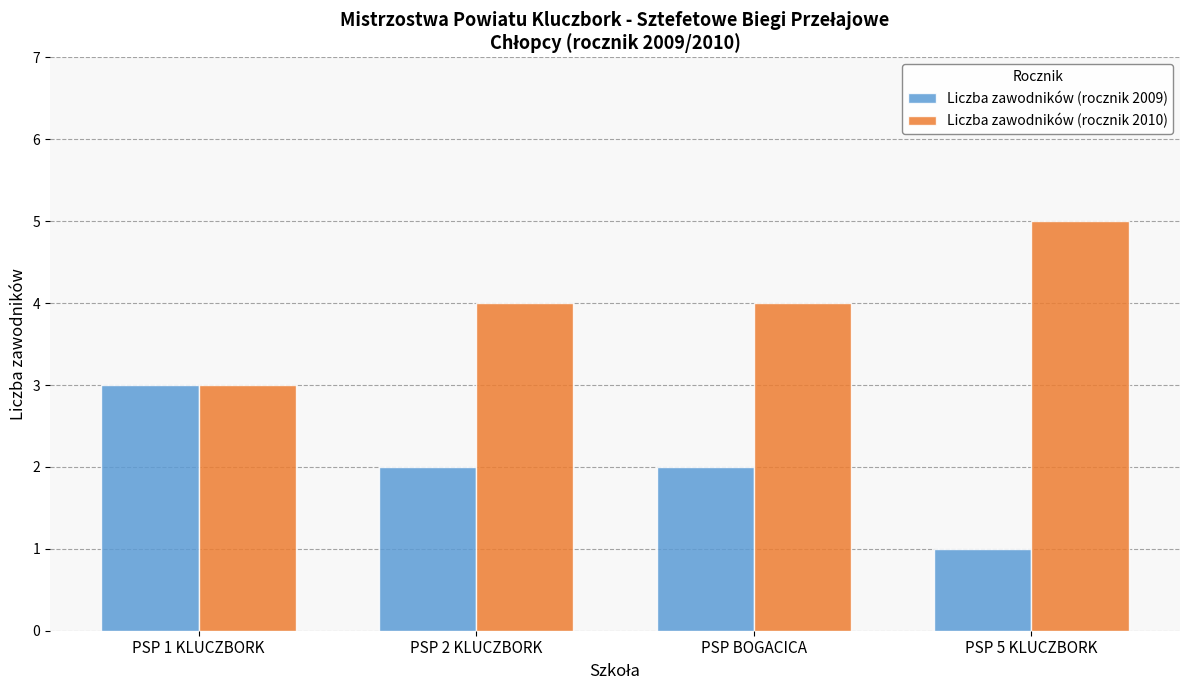

Which series has the largest total across all categories?

Liczba zawodników (rocznik 2010)